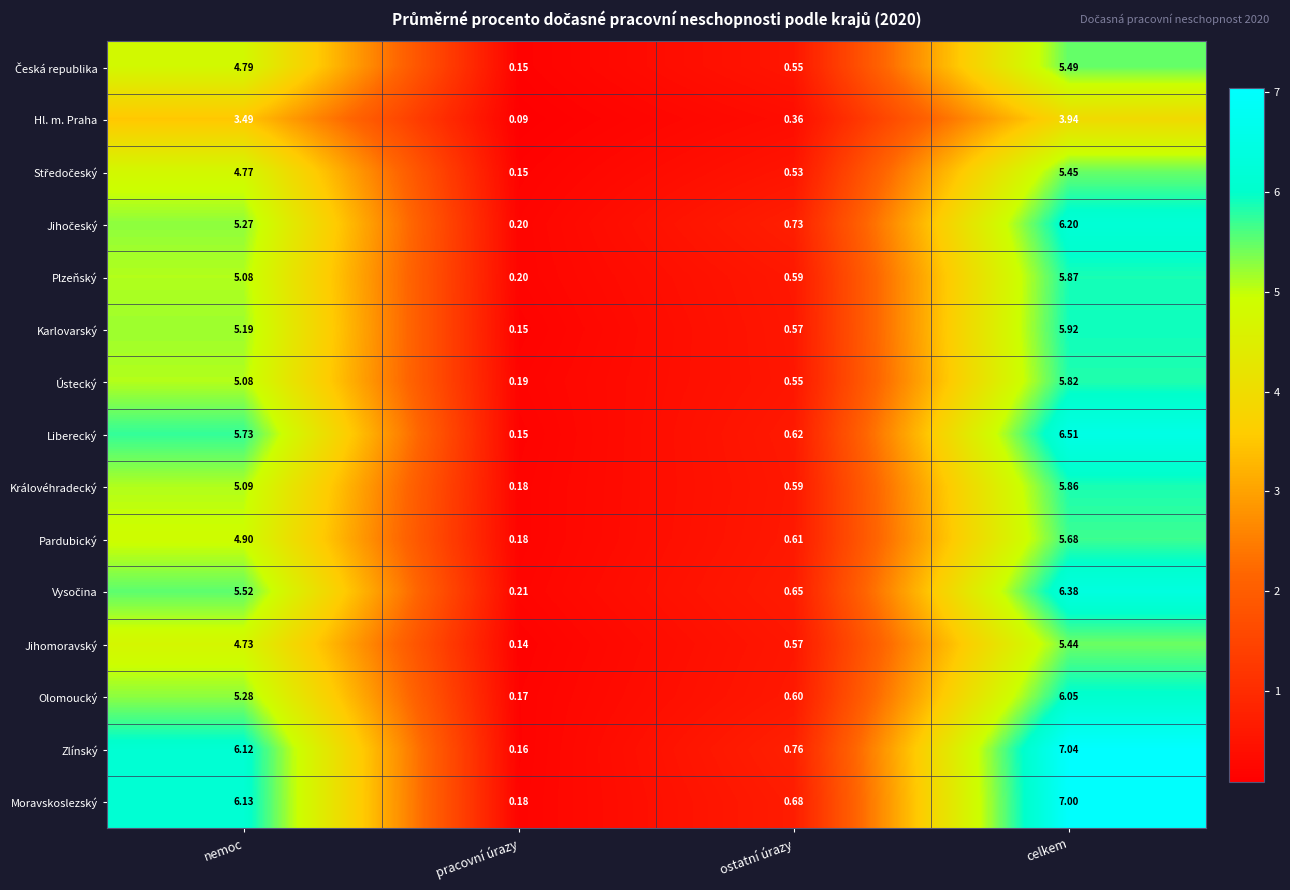

At which label is Hl. m. Praha closest to 2?

nemoc